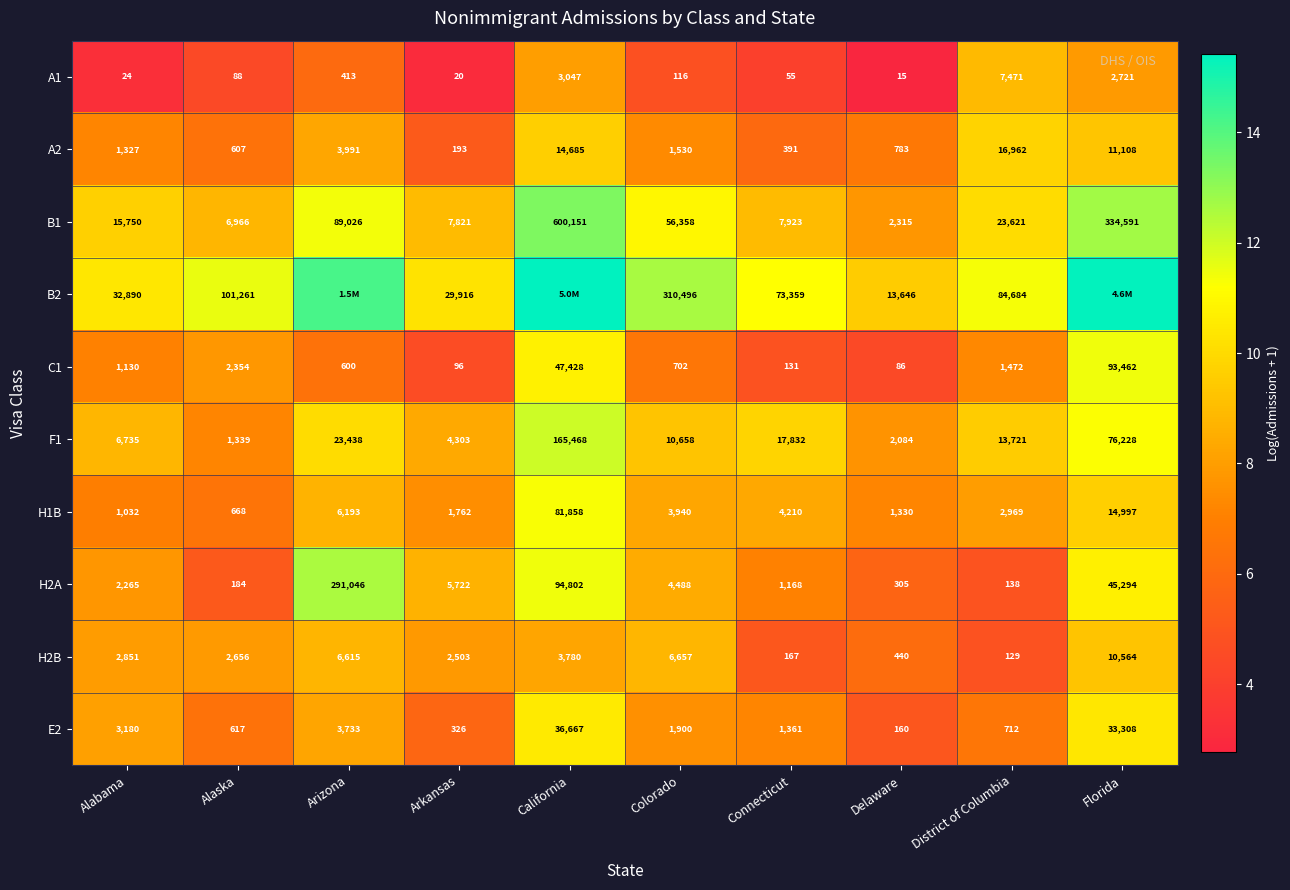

List the labels in order of F1 value, smallest first.

Alaska, Delaware, Arkansas, Alabama, Colorado, District of Columbia, Connecticut, Arizona, Florida, California